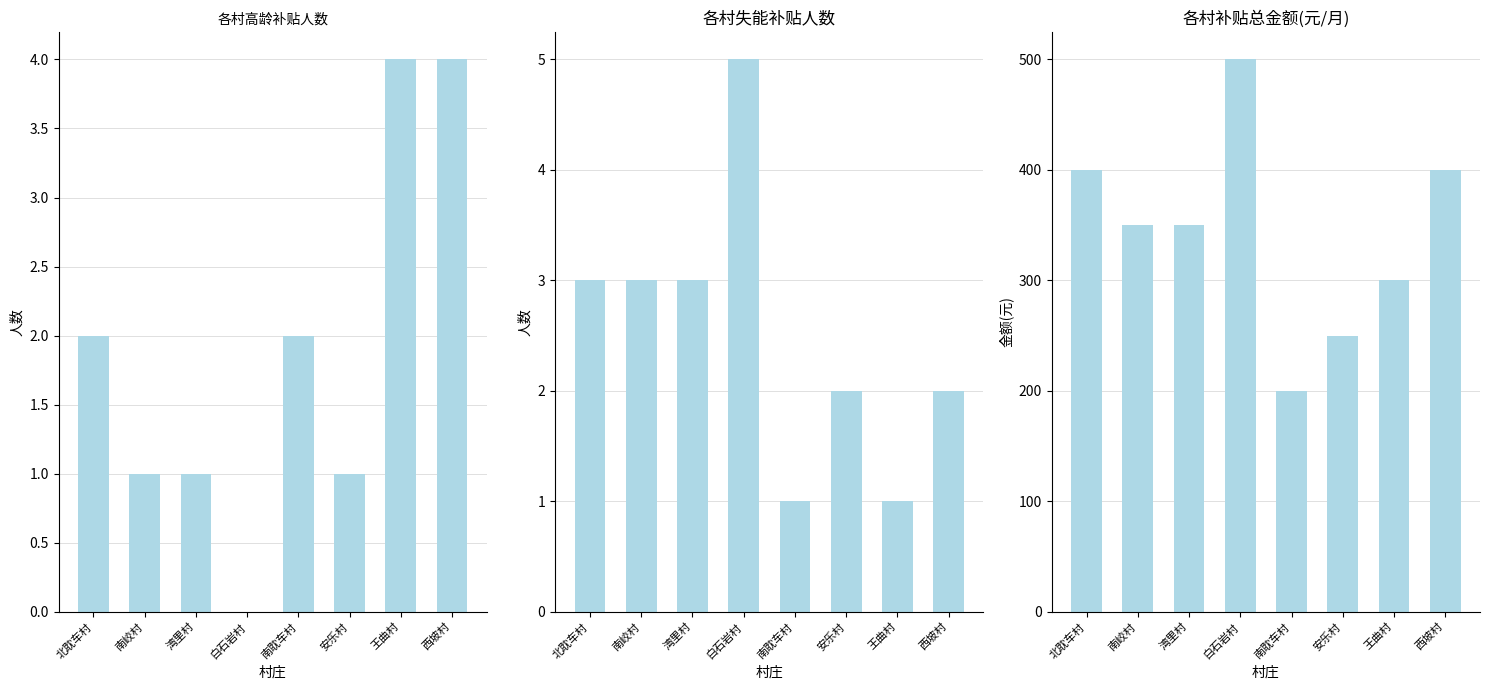

How many categories are shown in the chart?

8